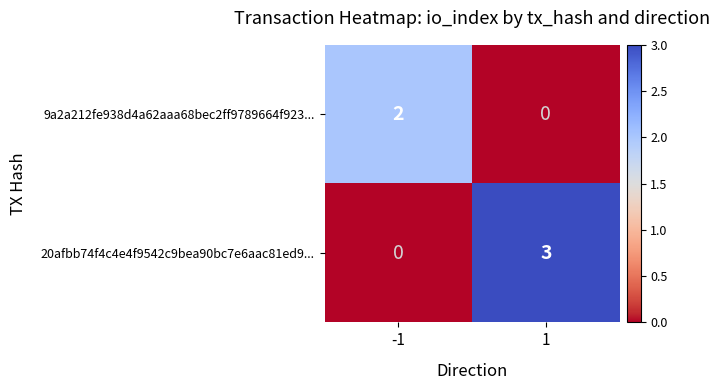

What is the difference between the 20afbb74f4c4e4f9542c9bea90bc7e6aac81ed9... values at 1 and -1?

3